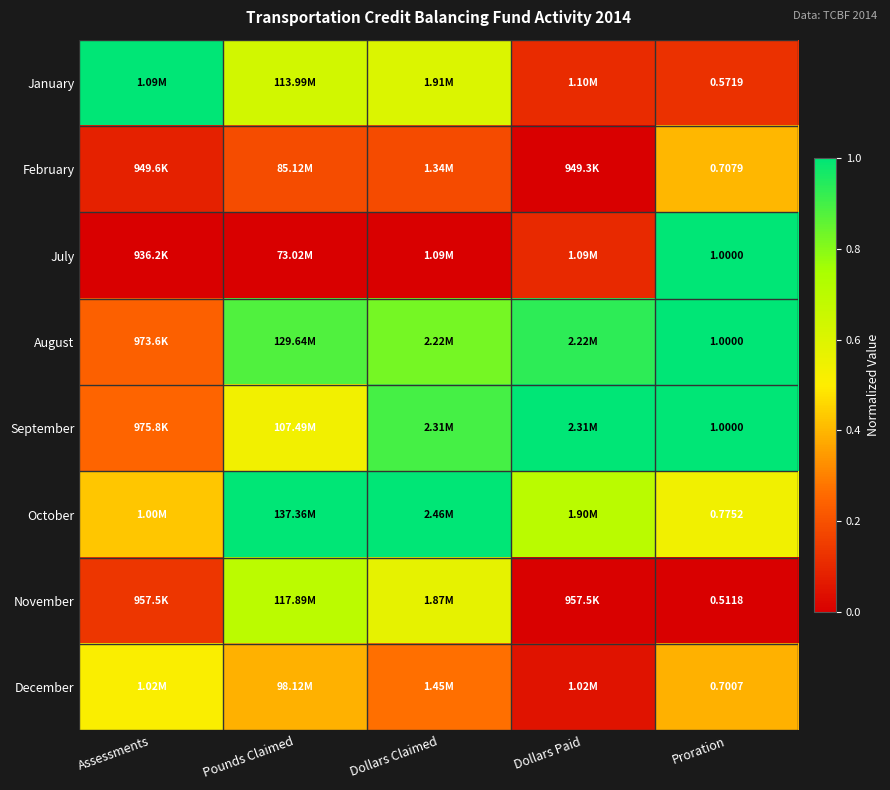

Which category has the highest value across all series?

Assessments